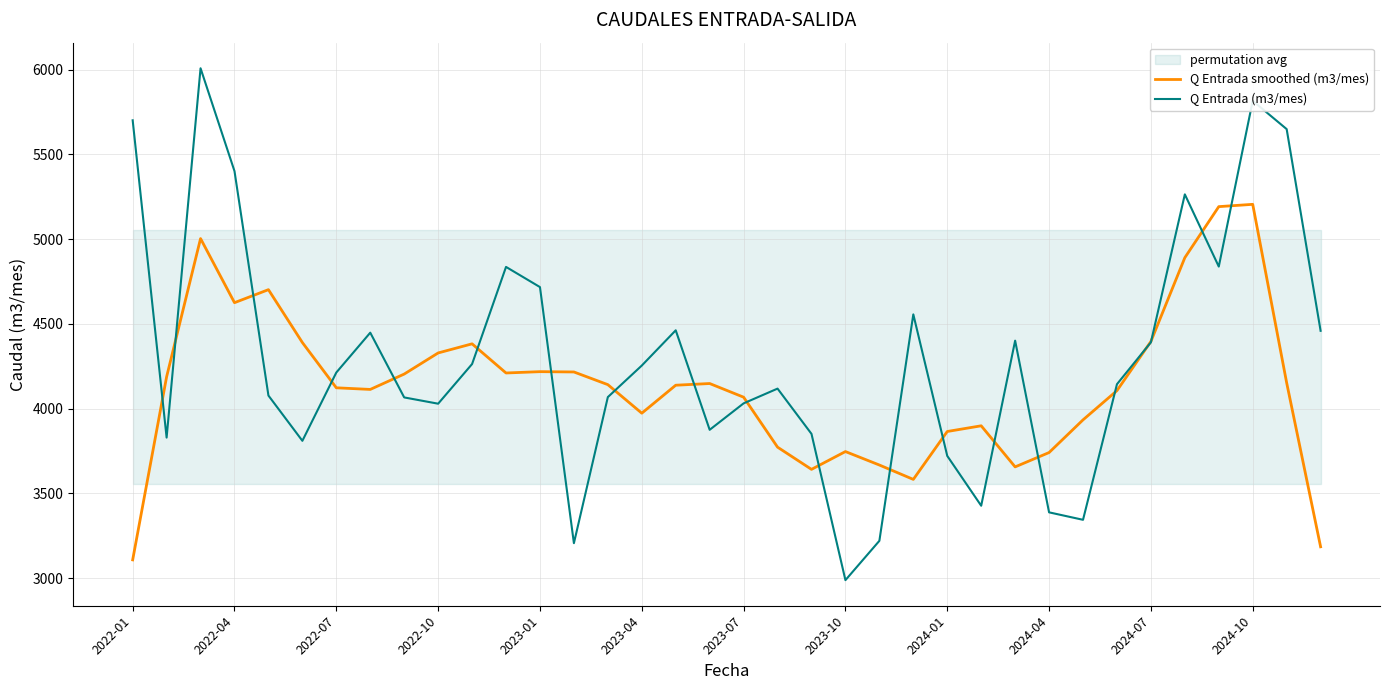

What is the maximum value for Q Entrada (m3/mes)?

6008.0